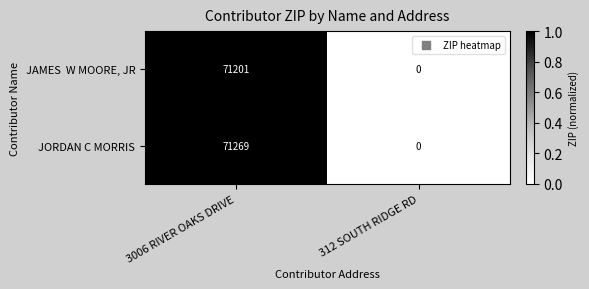

Which series changed the most between 3006 RIVER OAKS DRIVE and 312 SOUTH RIDGE RD?

JORDAN C MORRIS